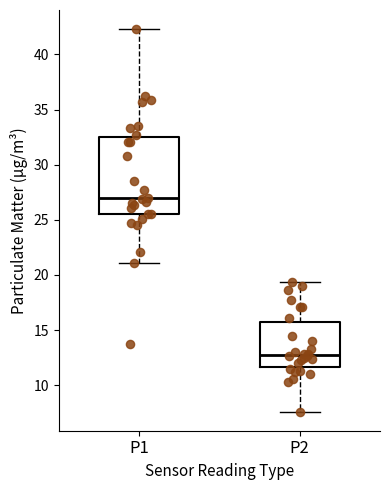

Reading left to right, transcribe this box plot: for each box, give where its median line is, the range the box spans, and where its two whiskers end, as read against the y-axis. The values are not printed on the chart, so give them approximately, as read against the axis.

P1: median 27.0, box 25.5 to 32.5, whiskers 21.0 to 42.5
P2: median 12.5, box 11.5 to 15.5, whiskers 7.5 to 19.5